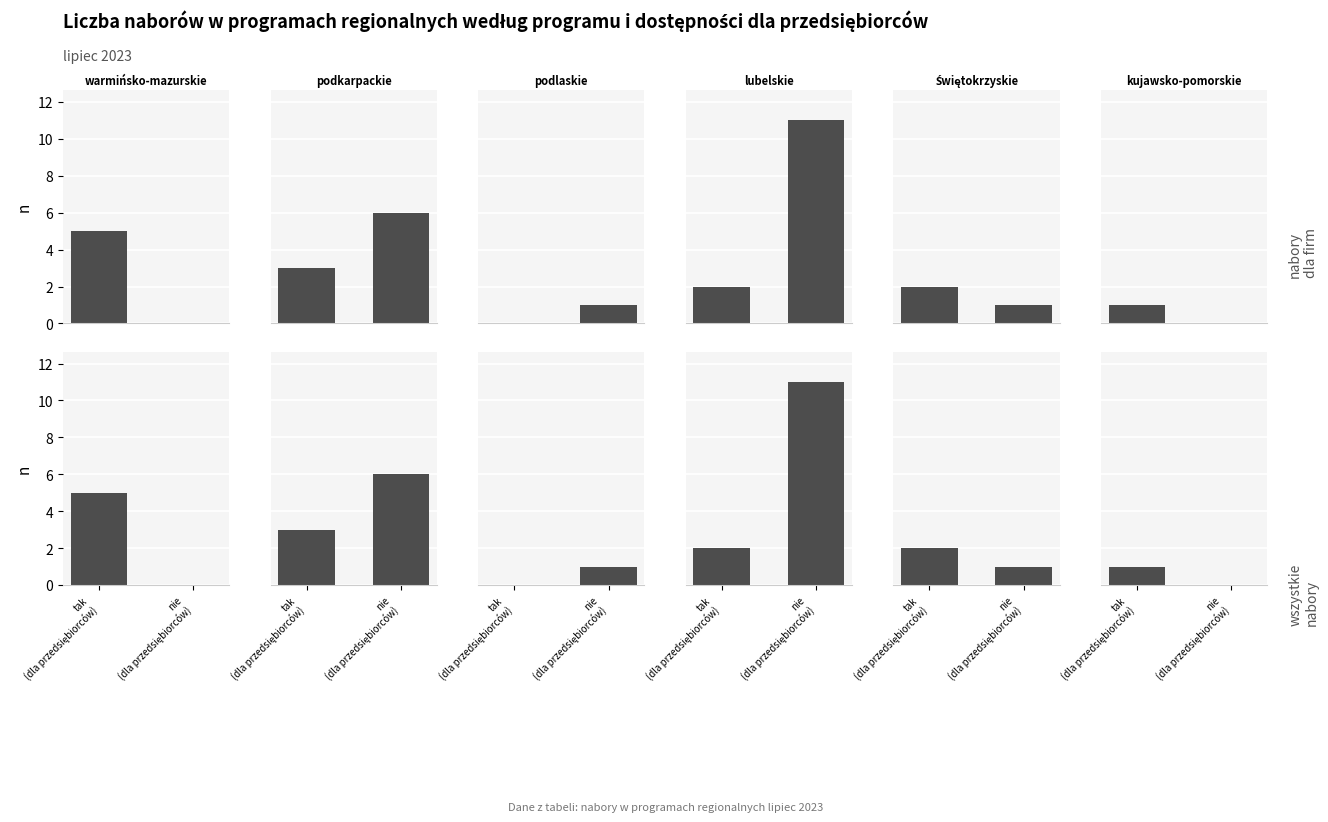

Which has a higher value, nie
(dla przedsiębiorców) or tak
(dla przedsiębiorców)?

tak
(dla przedsiębiorców)